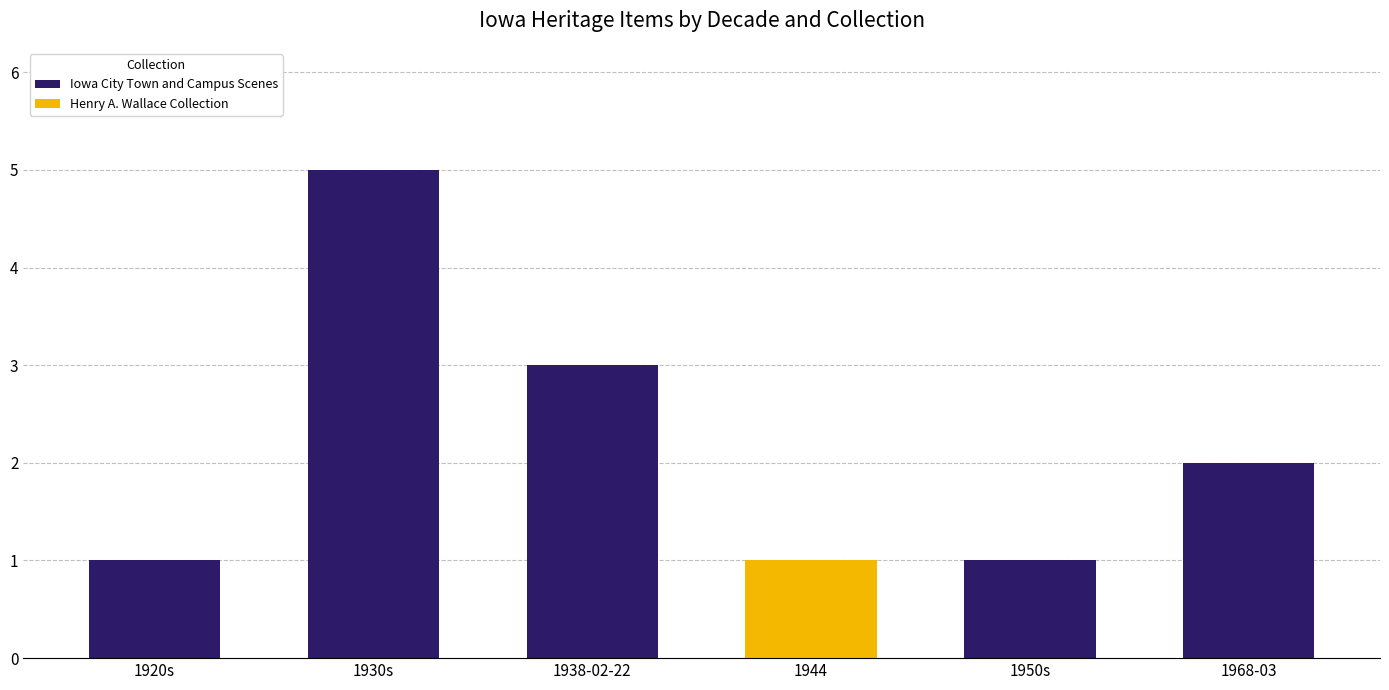

At which category is the sum across all series the highest?

1930s